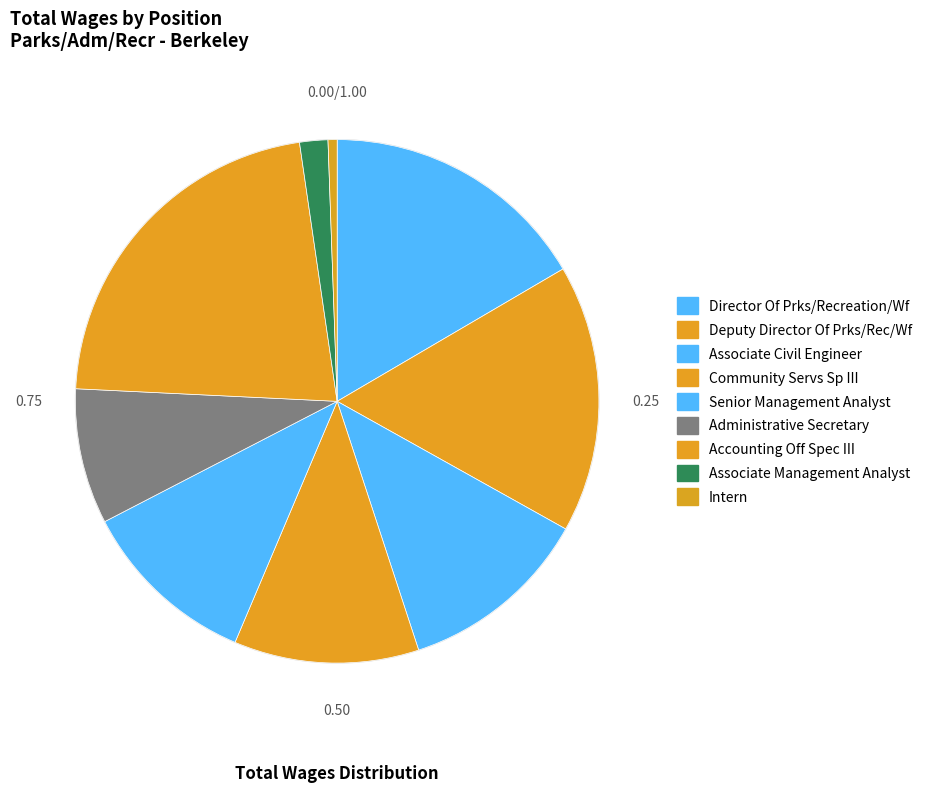

Does Senior Management Analyst represent more than half of the total?

No